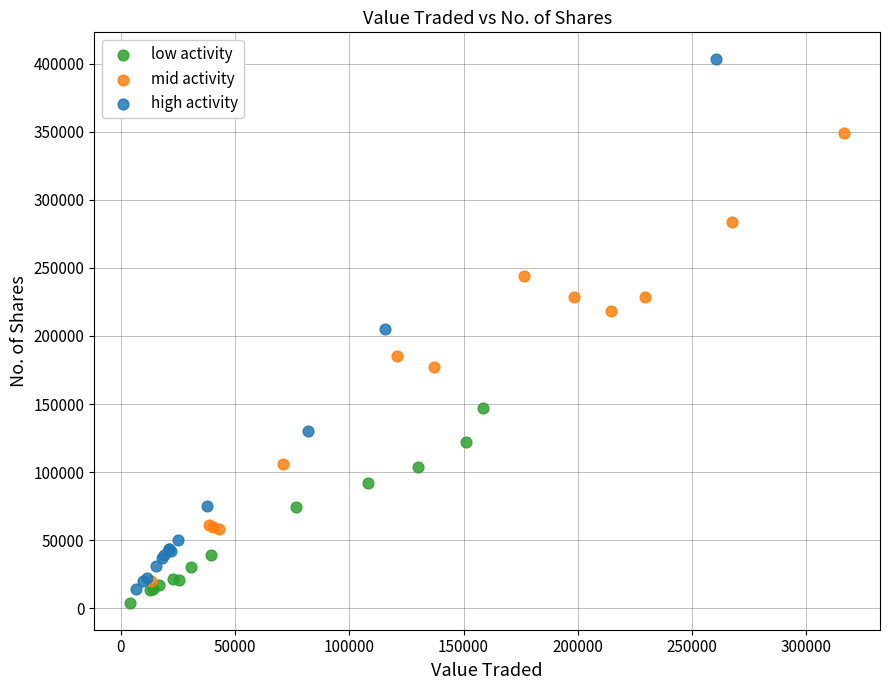

Which series has the widest spread of Y values?

high activity